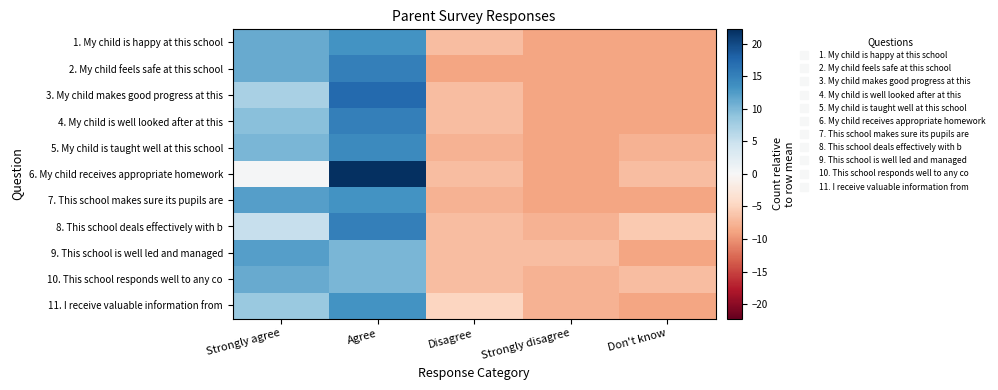

Reading left to right, list all the values displayed in this chart.

1. My child is happy at this school: Strongly agree=11.2	Agree=13.2	Disagree=-6.8	Strongly disagree=-8.8	Don't know=-8.8
2. My child feels safe at this school: Strongly agree=11.2	Agree=15.2	Disagree=-8.8	Strongly disagree=-8.8	Don't know=-8.8
3. My child makes good progress at this: Strongly agree=7.2	Agree=17.2	Disagree=-6.8	Strongly disagree=-8.8	Don't know=-8.8
4. My child is well looked after at this: Strongly agree=9.2	Agree=15.2	Disagree=-6.8	Strongly disagree=-8.8	Don't know=-8.8
5. My child is taught well at this school: Strongly agree=10.2	Agree=14.2	Disagree=-7.8	Strongly disagree=-8.8	Don't know=-7.8
6. My child receives appropriate homework: Strongly agree=0.2	Agree=22.2	Disagree=-6.8	Strongly disagree=-8.8	Don't know=-6.8
7. This school makes sure its pupils are: Strongly agree=12.2	Agree=13.2	Disagree=-7.8	Strongly disagree=-8.8	Don't know=-8.8
8. This school deals effectively with b: Strongly agree=5.2	Agree=15.2	Disagree=-6.8	Strongly disagree=-7.8	Don't know=-5.8
9. This school is well led and managed: Strongly agree=12.2	Agree=10.2	Disagree=-6.8	Strongly disagree=-6.8	Don't know=-8.8
10. This school responds well to any co: Strongly agree=11.2	Agree=10.2	Disagree=-6.8	Strongly disagree=-7.8	Don't know=-6.8
11. I receive valuable information from: Strongly agree=8.2	Agree=13.2	Disagree=-4.8	Strongly disagree=-7.8	Don't know=-8.8